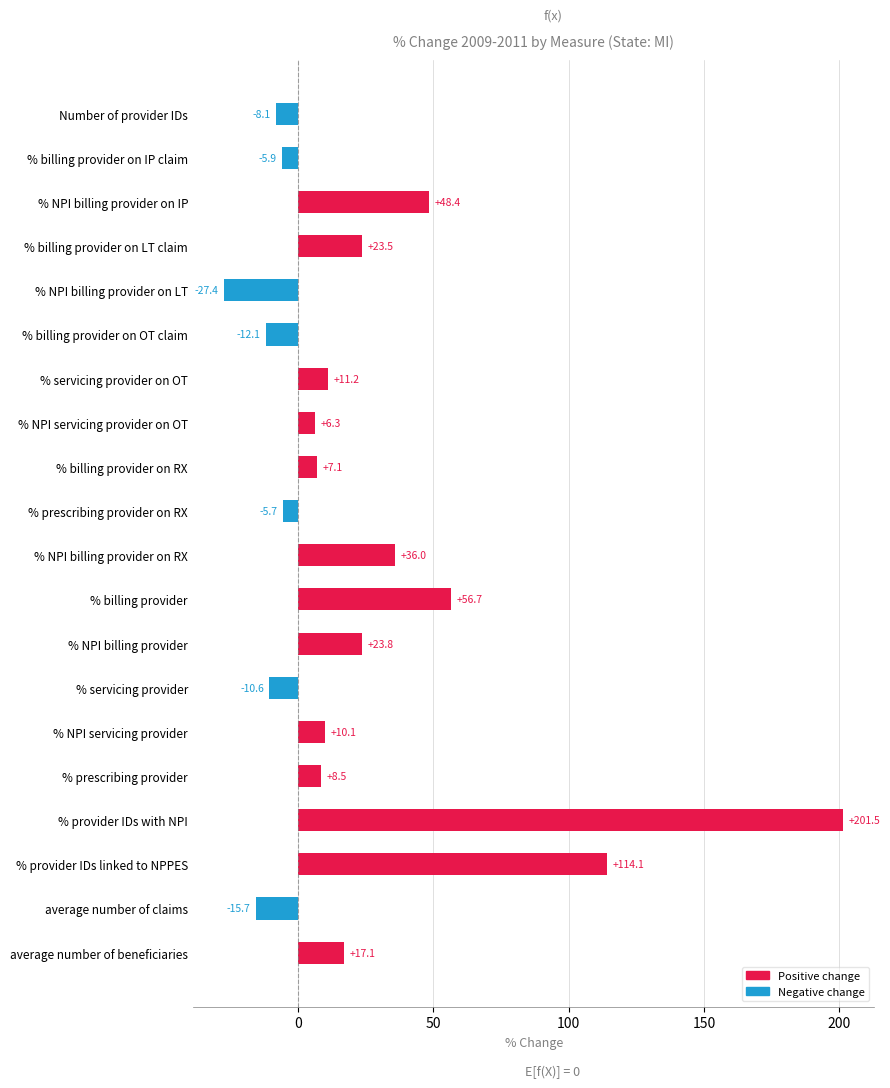

What is the average value?

23.9